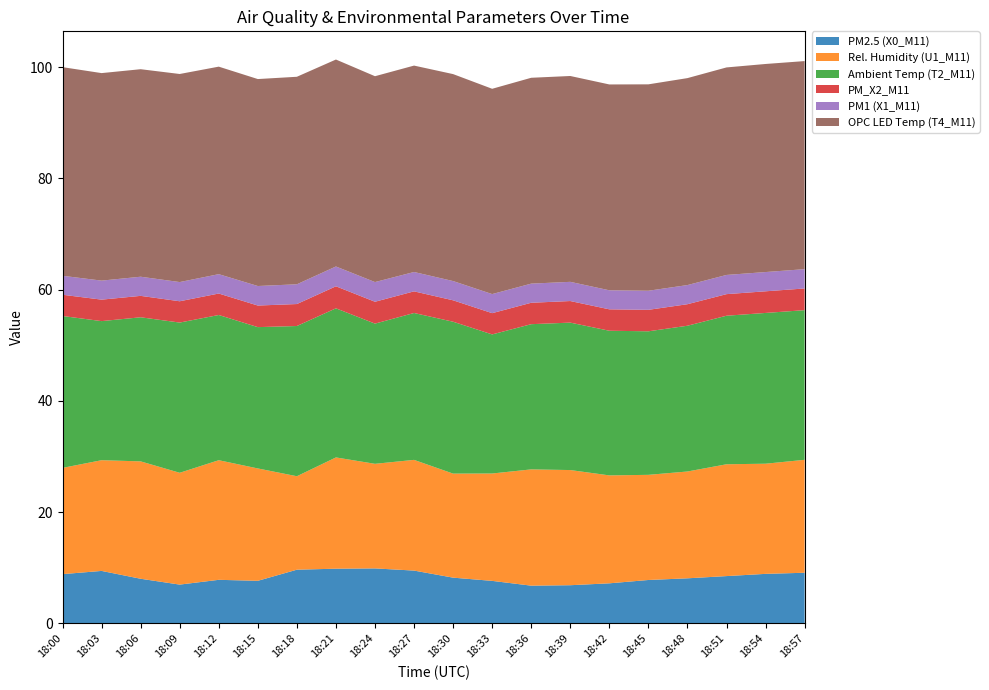

Reading left to right, extract all data points from this chart.

PM2.5 (X0_M11): 8.8	9.4	8.0	7.0	7.8	7.7	9.7	9.8	9.9	9.5	8.2	7.6	6.8	6.9	7.2	7.8	8.1	8.5	8.9	9.1
Rel. Humidity (U1_M11): 19.1	19.9	21.1	20.1	21.5	20.2	16.8	20.0	18.8	19.9	18.7	19.3	20.9	20.7	19.4	18.9	19.2	20.1	19.8	20.3
Ambient Temp (T2_M11): 27.3	25.0	25.9	27.0	26.1	25.4	27.0	26.8	25.2	26.4	27.3	25.0	26.1	26.5	26.0	25.8	26.2	26.7	27.1	26.9
PM_X2_M11: 3.8	3.9	3.9	3.8	3.9	3.9	4.0	4.0	3.9	3.9	3.9	3.8	3.9	3.9	3.9	3.9	3.9	3.9	3.9	3.9
PM1 (X1_M11): 3.4	3.4	3.4	3.5	3.5	3.5	3.5	3.6	3.5	3.5	3.5	3.4	3.4	3.5	3.4	3.4	3.4	3.5	3.5	3.5
OPC LED Temp (T4_M11): 37.5	37.3	37.3	37.4	37.3	37.2	37.3	37.2	37.0	37.1	37.2	36.9	37.0	37.0	37.0	37.1	37.2	37.3	37.4	37.4